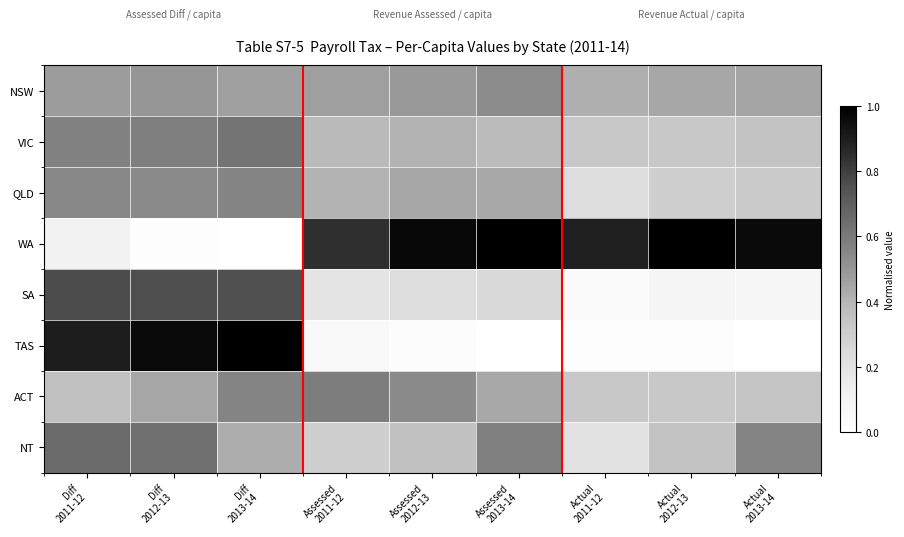

At how many categories does at least one series exceed 0?

9